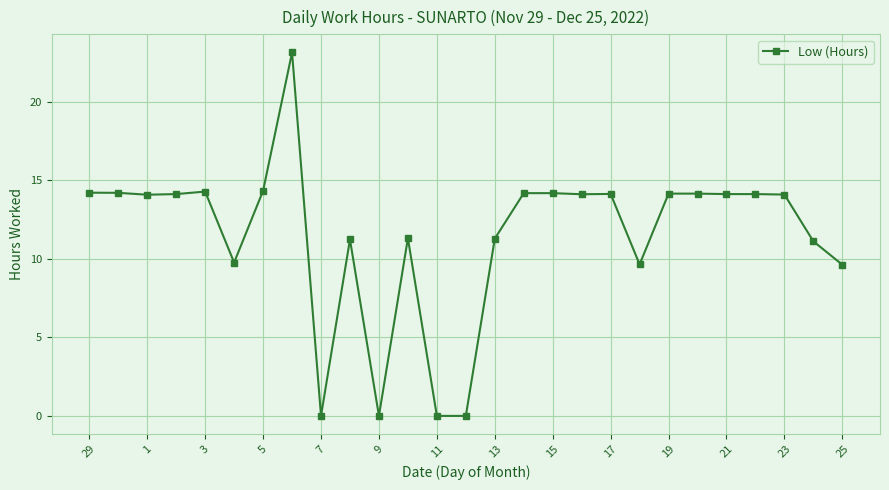

How many categories are shown in the chart?

27